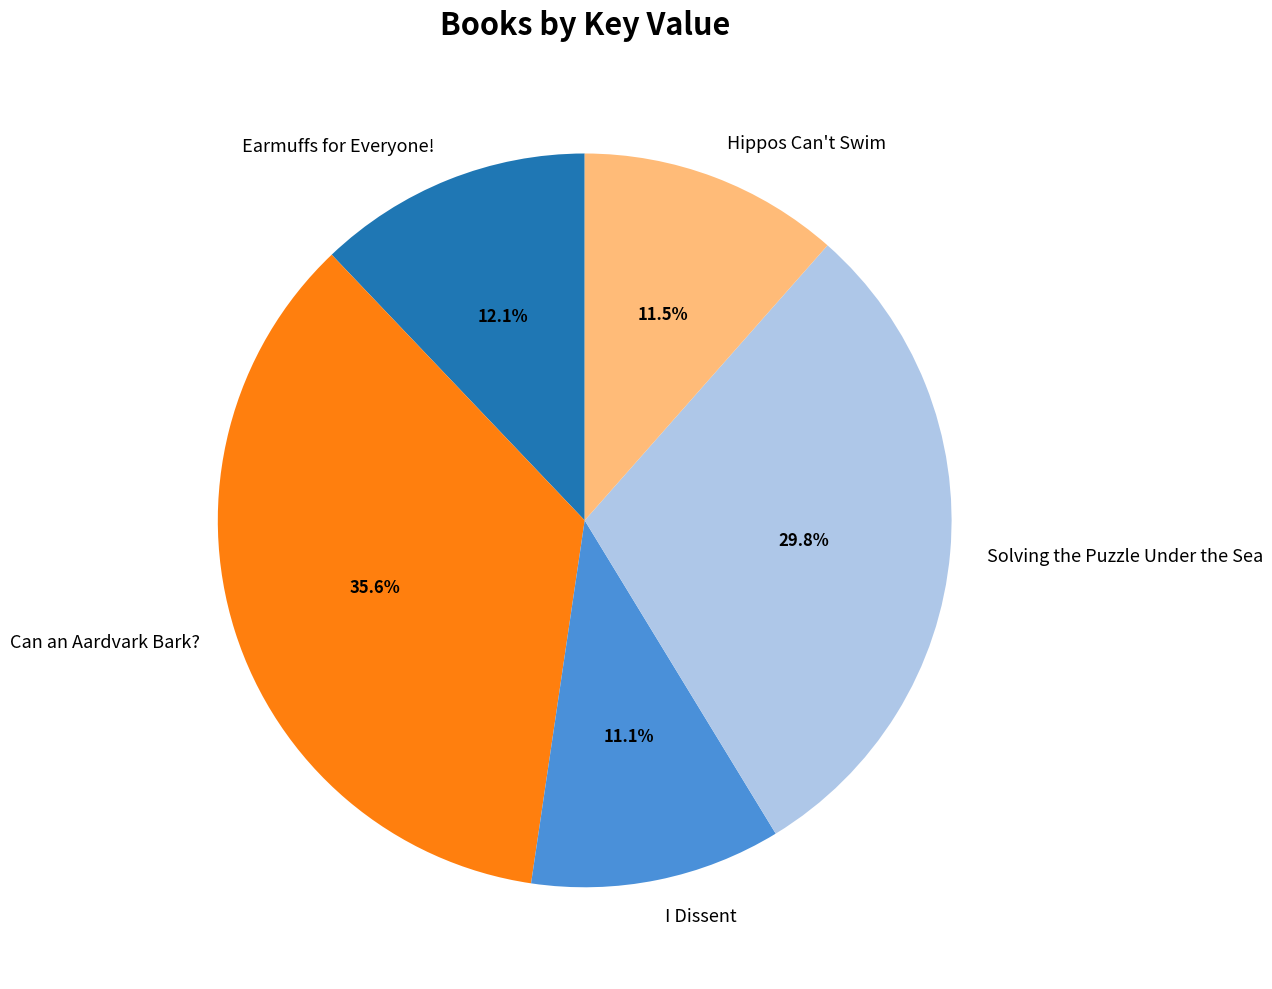

What is the ratio of the value at Earmuffs for Everyone! to the value at I Dissent?

1.1